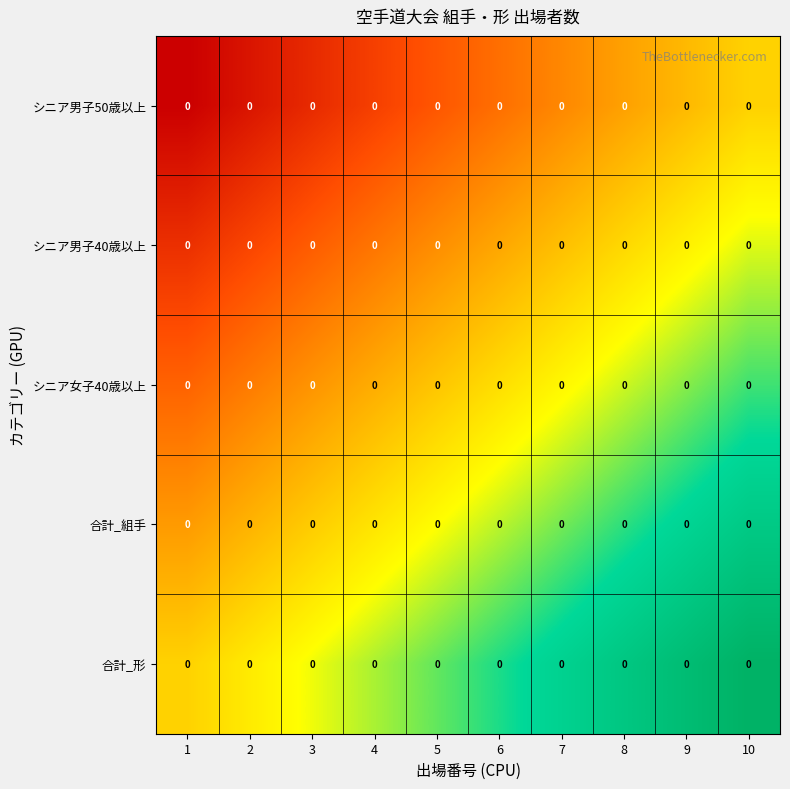

At which label does シニア男子40歳以上 reach its minimum?

1